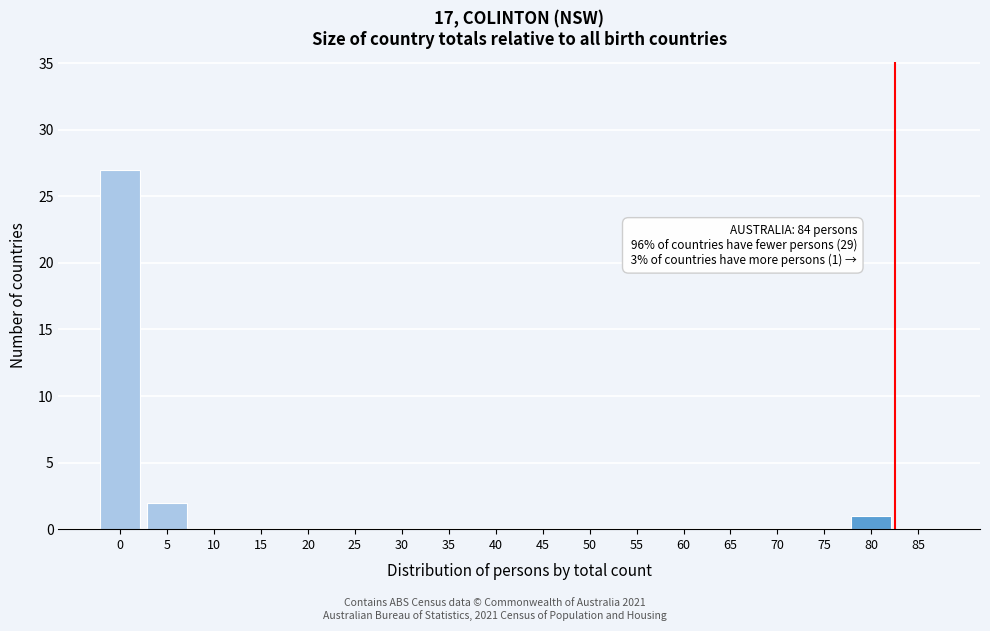

Reading left to right, transcribe all the data shown in this chart.

0=27	5=2	10=0	15=0	20=0	25=0	30=0	35=0	40=0	45=0	50=0	55=0	60=0	65=0	70=0	75=0	80=1	85=0